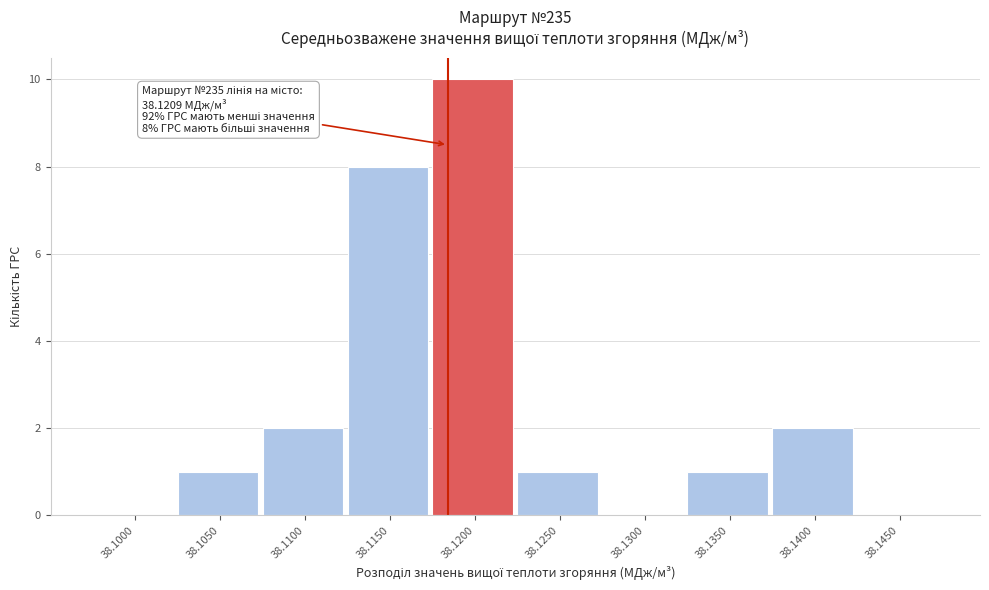

Reading left to right, transcribe all the data shown in this chart.

38.1000=0	38.1050=1	38.1100=2	38.1150=8	38.1200=10	38.1250=1	38.1300=0	38.1350=1	38.1400=2	38.1450=0